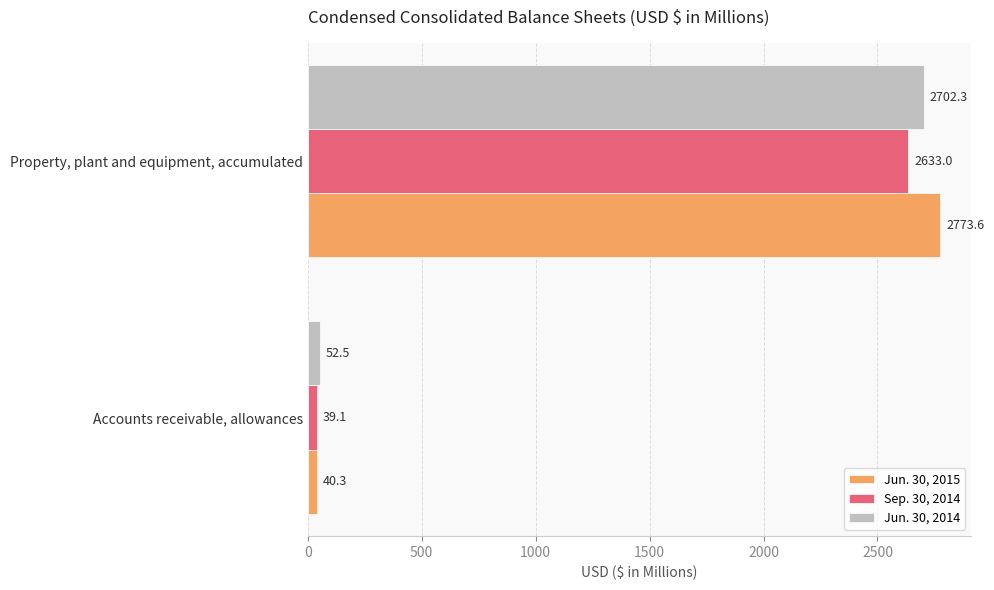

Read the Sep. 30, 2014 value at Accounts receivable, allowances.

39.1